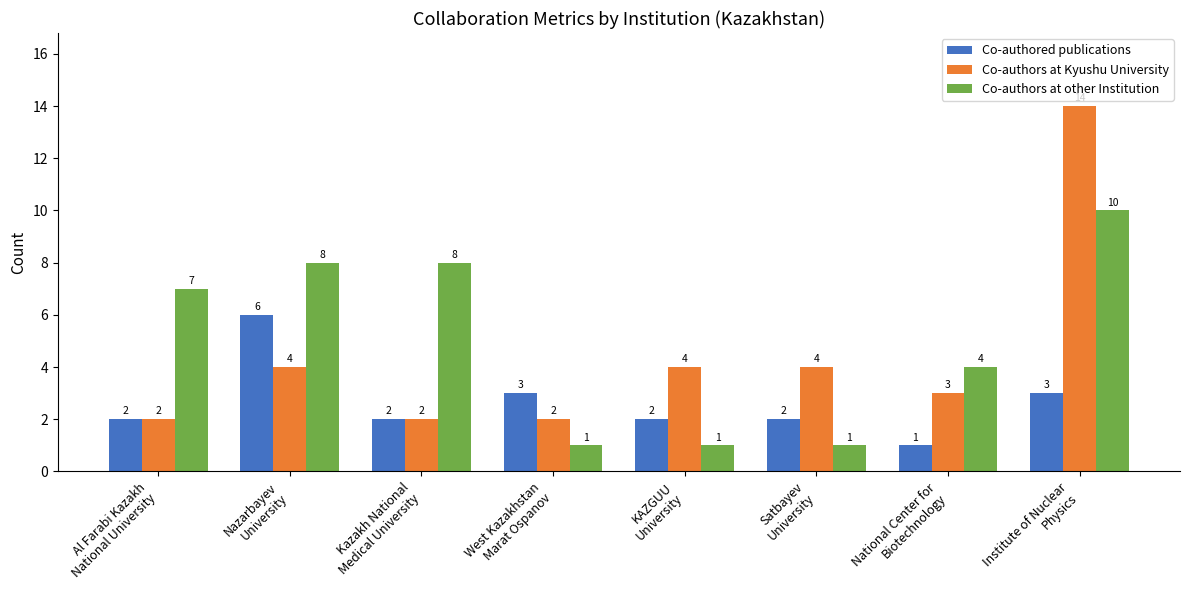

What is the minimum value shown in the chart?

1